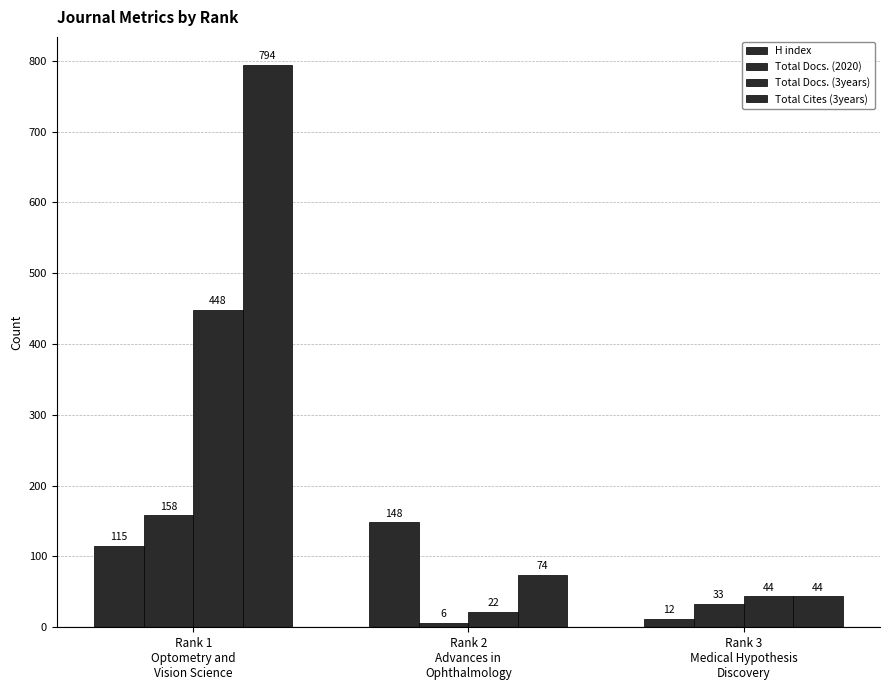

The value of Total Docs. (2020) at Rank 2
Advances in
Ophthalmology is 4. True or false?

False